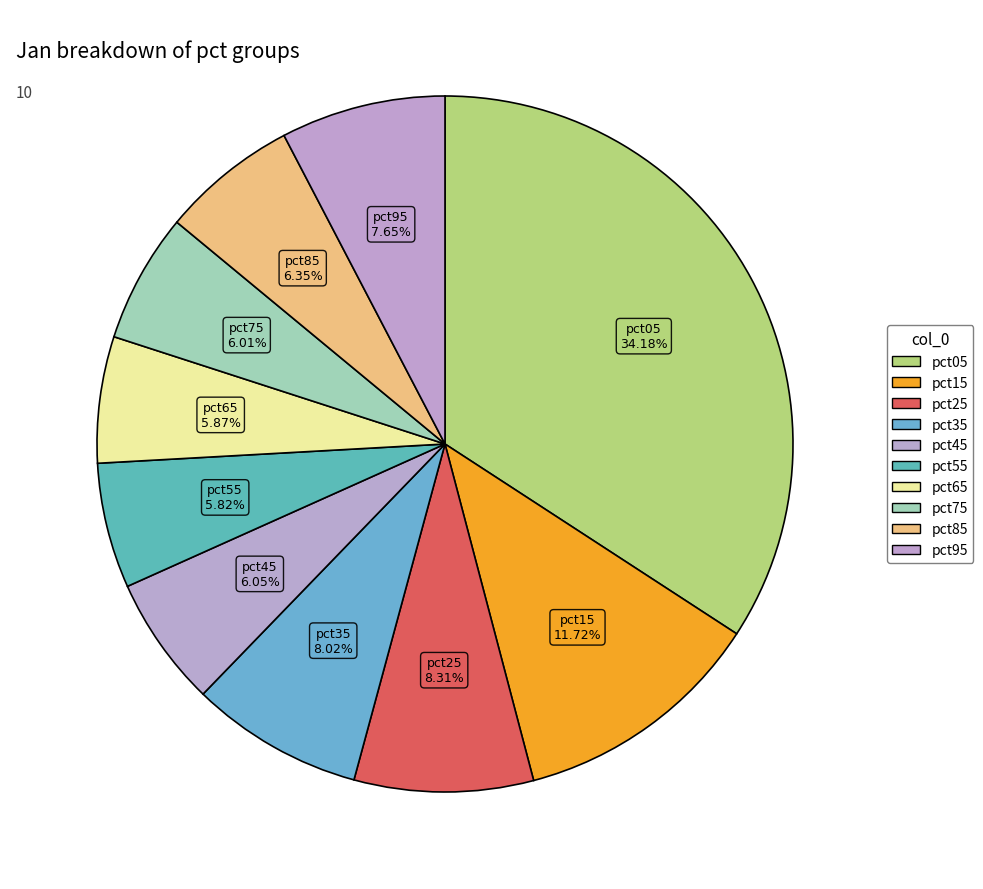

How many segments does this pie chart have?

10